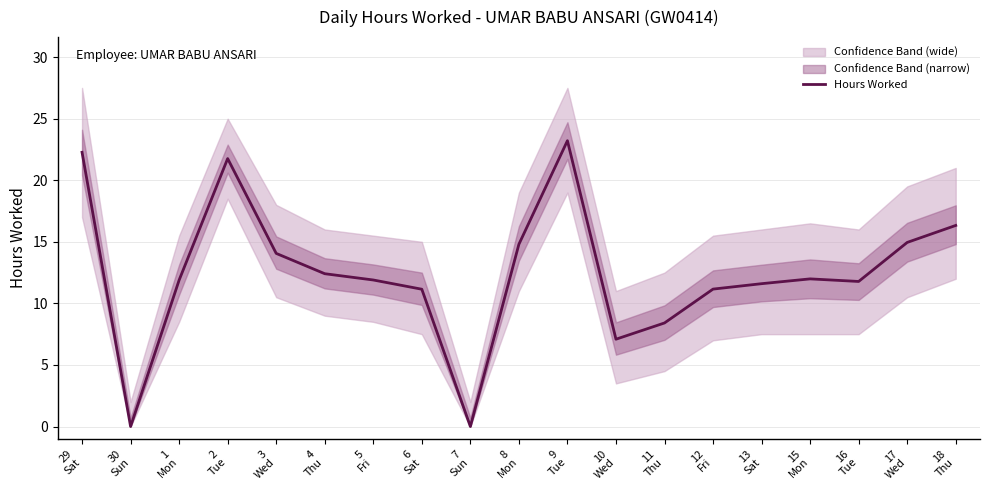

Rank the categories by value from highest to lowest.

9
Tue, 29
Sat, 2
Tue, 18
Thu, 17
Wed, 8
Mon, 3
Wed, 4
Thu, 15
Mon, 5
Fri, 1
Mon, 16
Tue, 13
Sat, 12
Fri, 6
Sat, 11
Thu, 10
Wed, 30
Sun, 7
Sun